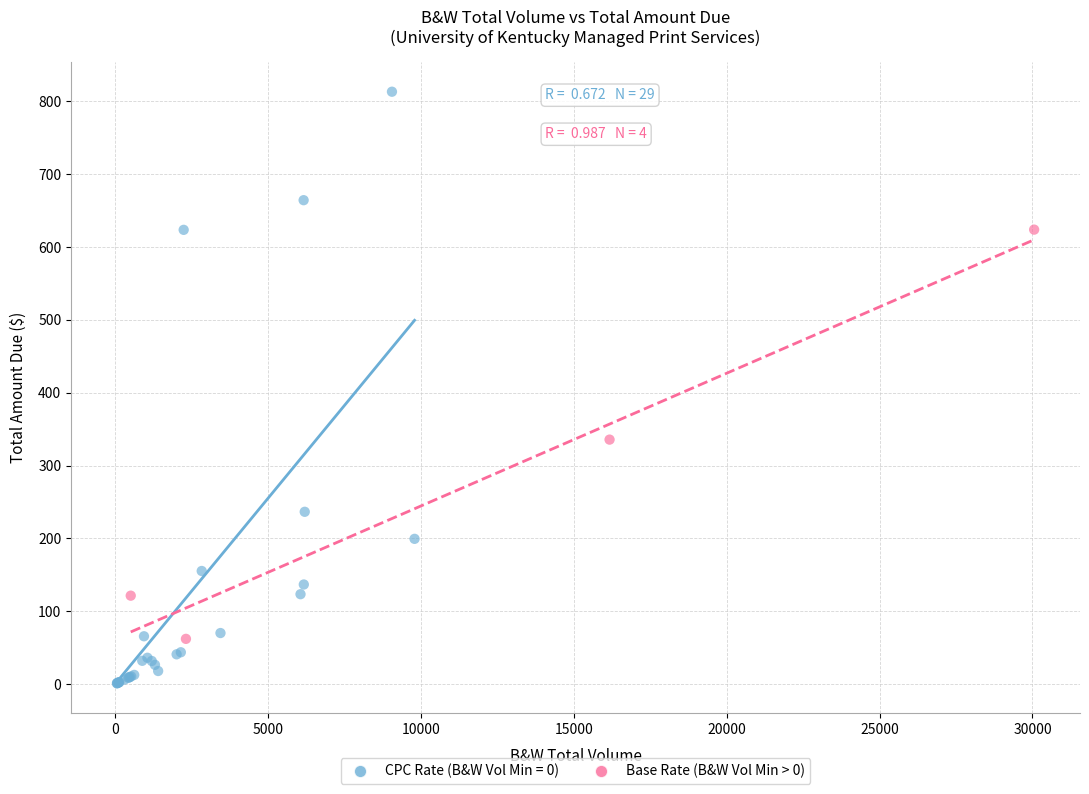

Which series has the widest spread of Y values?

CPC Rate (B&W Vol Min = 0)